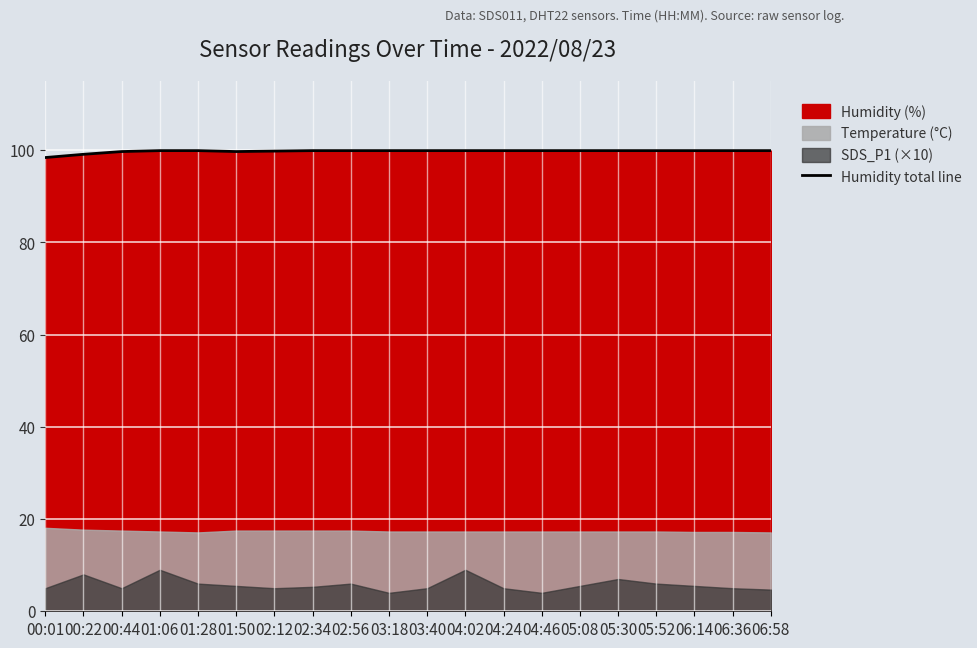

What is the approximate value at 02:56?

99.9